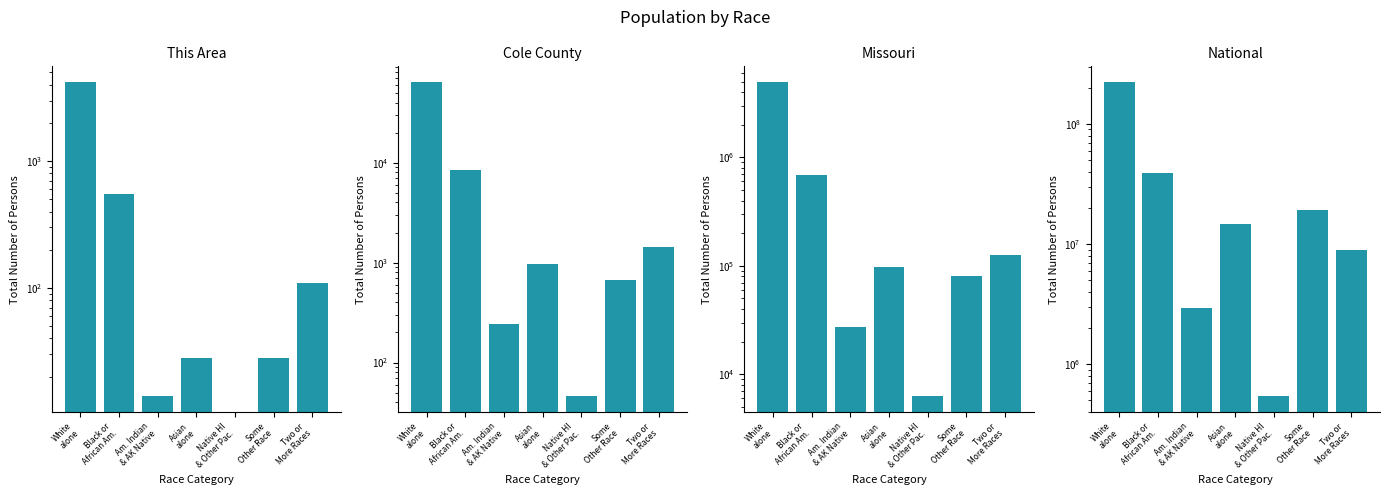

What position from the right is Black or
African Am.?

6